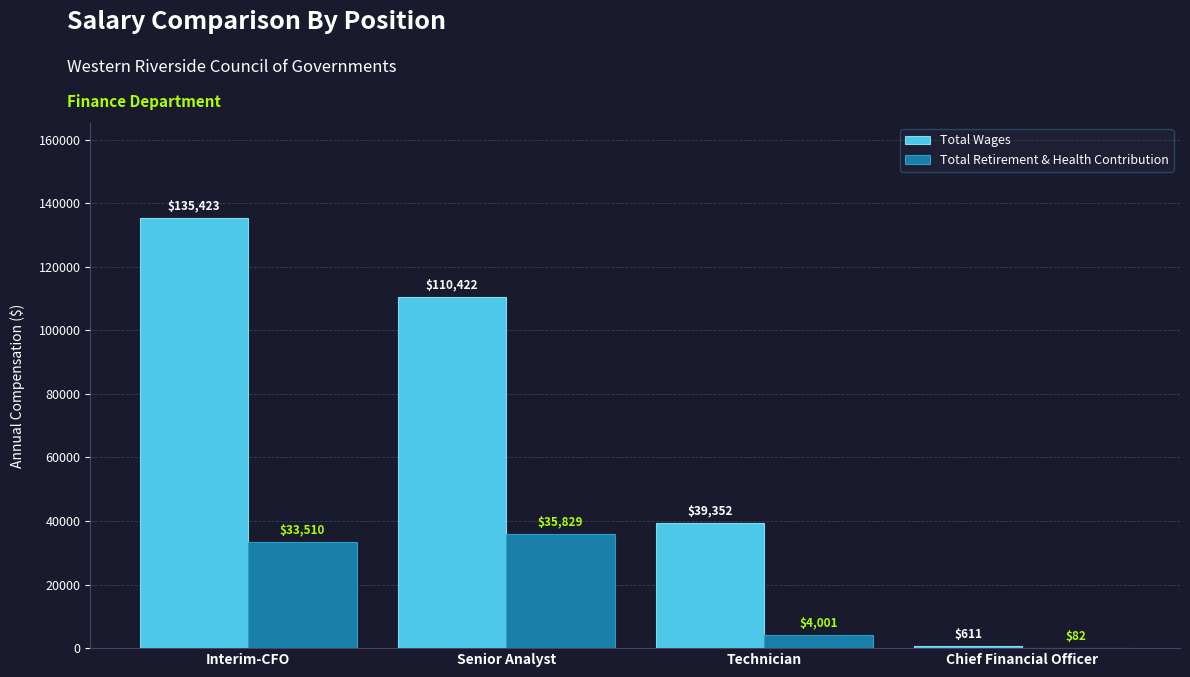

At which category is the sum across all series the highest?

Interim-CFO